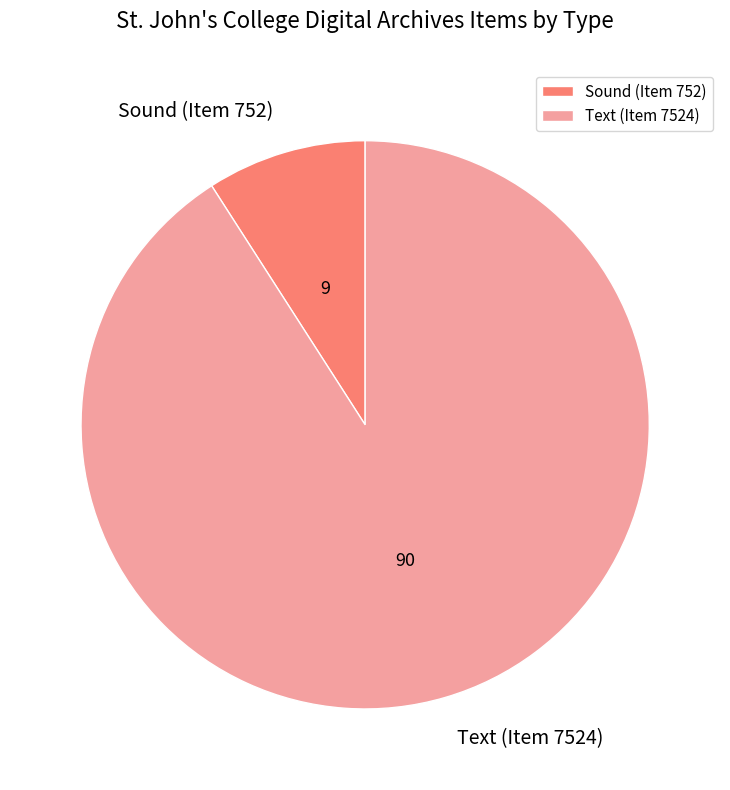

What is the largest slice in the pie chart?

Text (Item 7524)